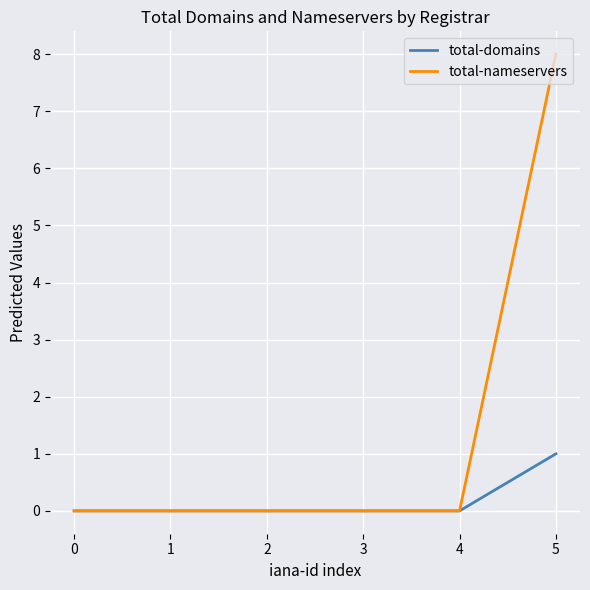

Rank the series by their maximum value, from highest to lowest.

total-nameservers, total-domains